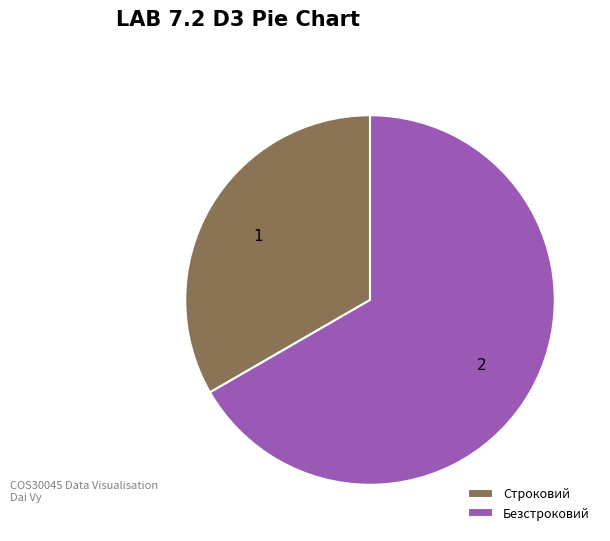

Is it true that Безстроковий is 79% of the pie?

False